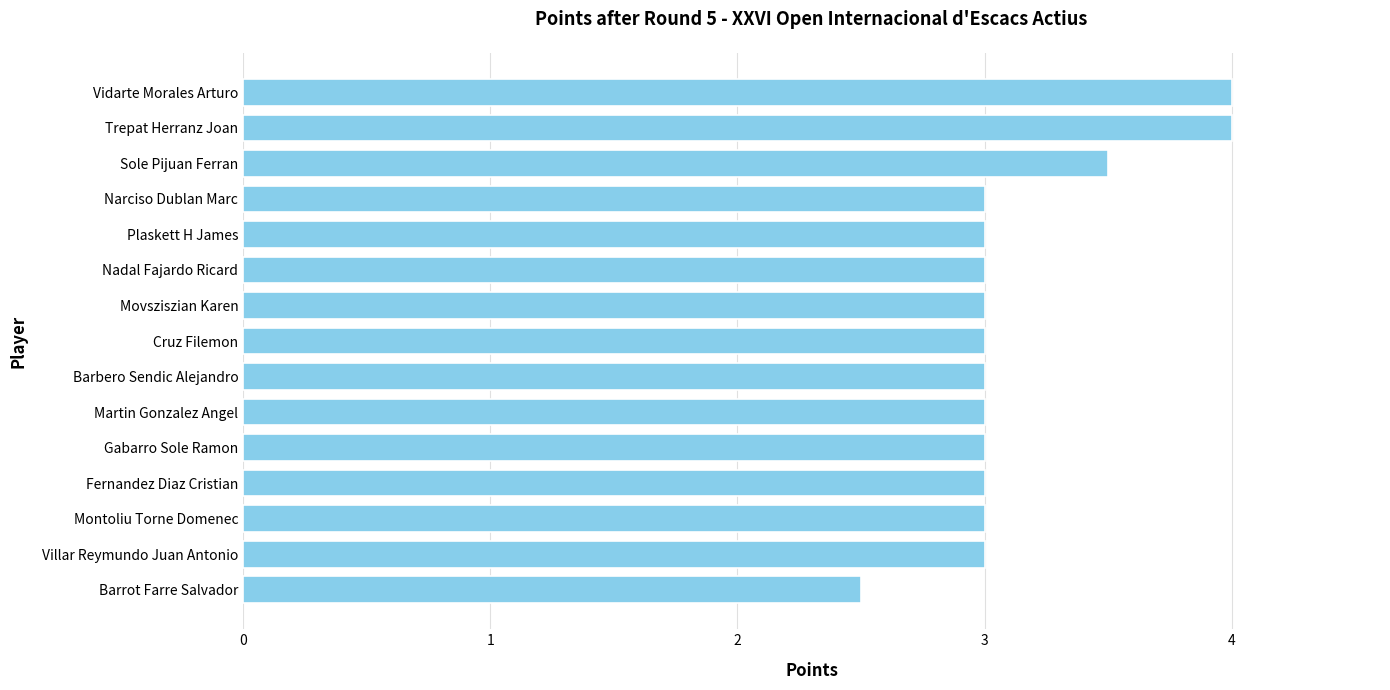

The chart shows a value of 3.0 at Nadal Fajardo Ricard. True or false?

True